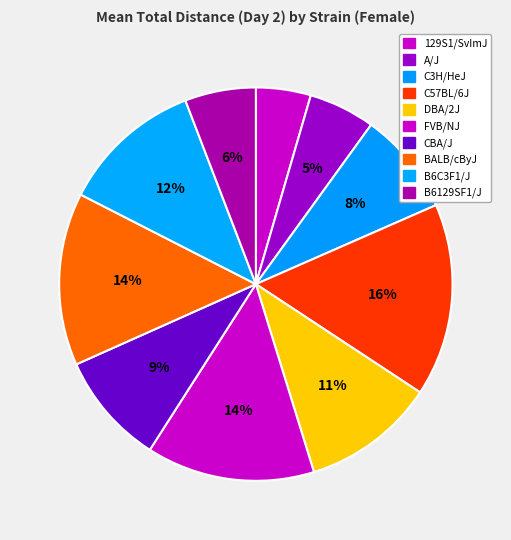

How many segments does this pie chart have?

10